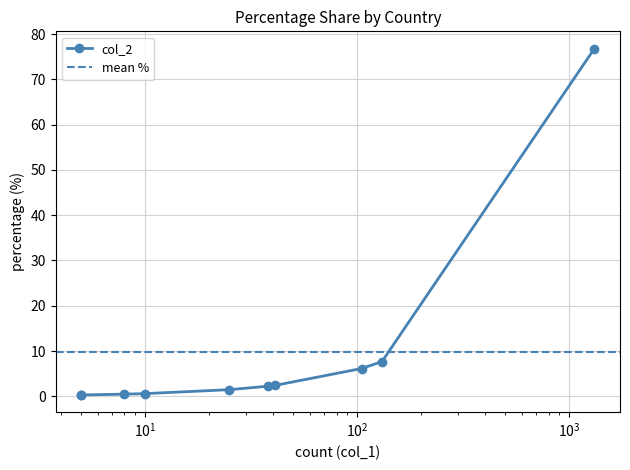

What is the difference between the maximum and minimum values?

76.5